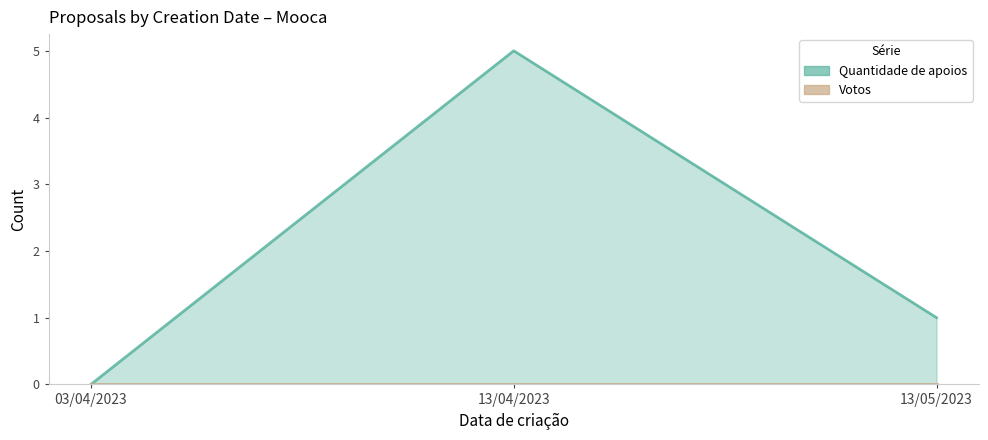

How many positive values are there?

2